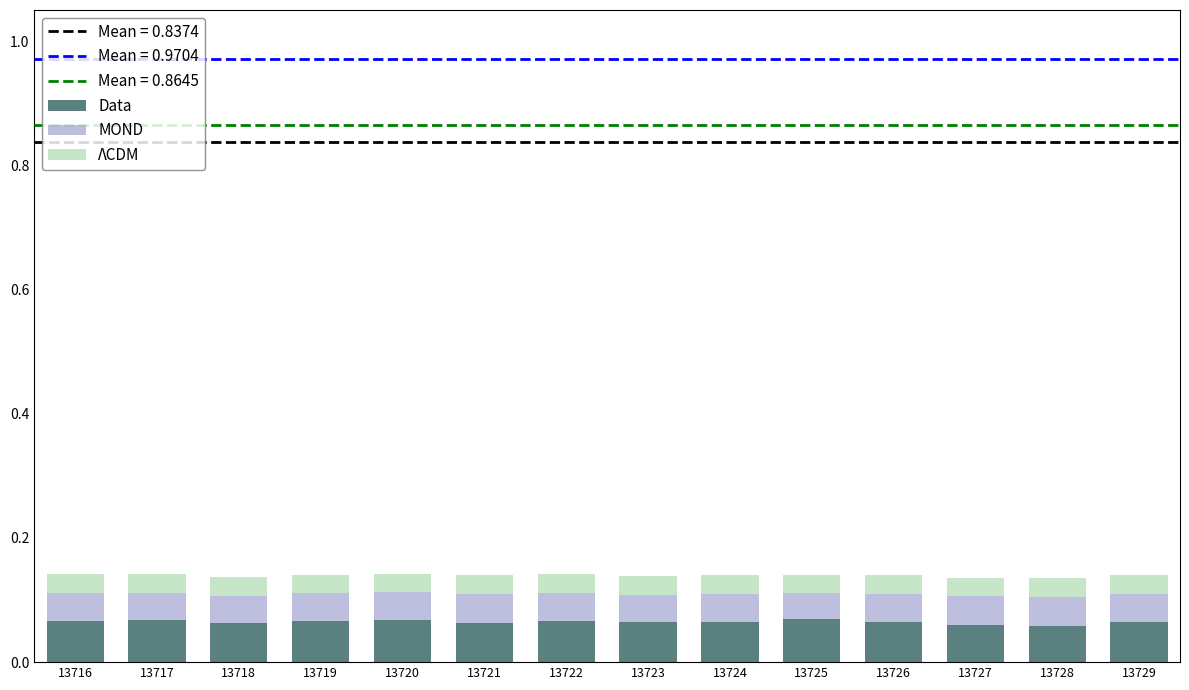

The value of Data at 13720 is 0.0. True or false?

False